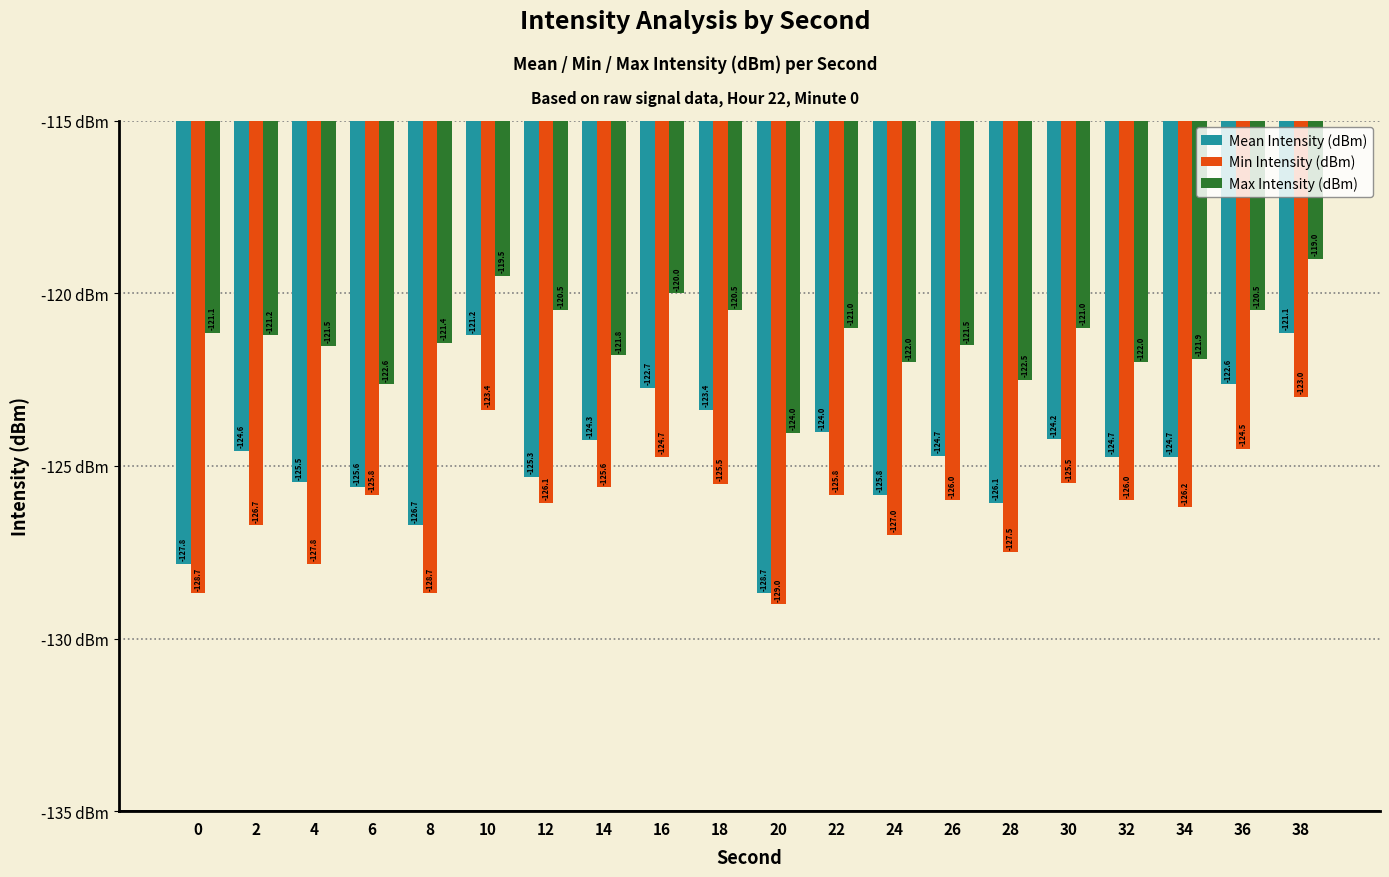

The value of Max Intensity (dBm) at 24 is -178.1. True or false?

False